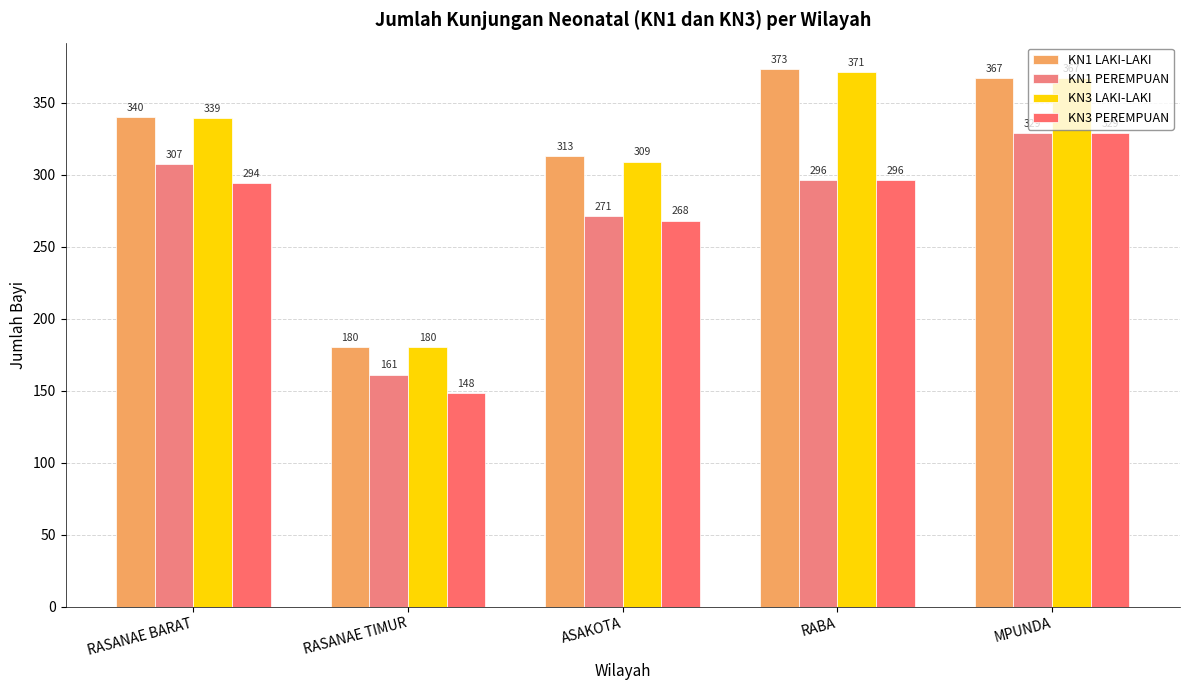

The KN3 LAKI-LAKI series shows 660 at RABA. True or false?

False